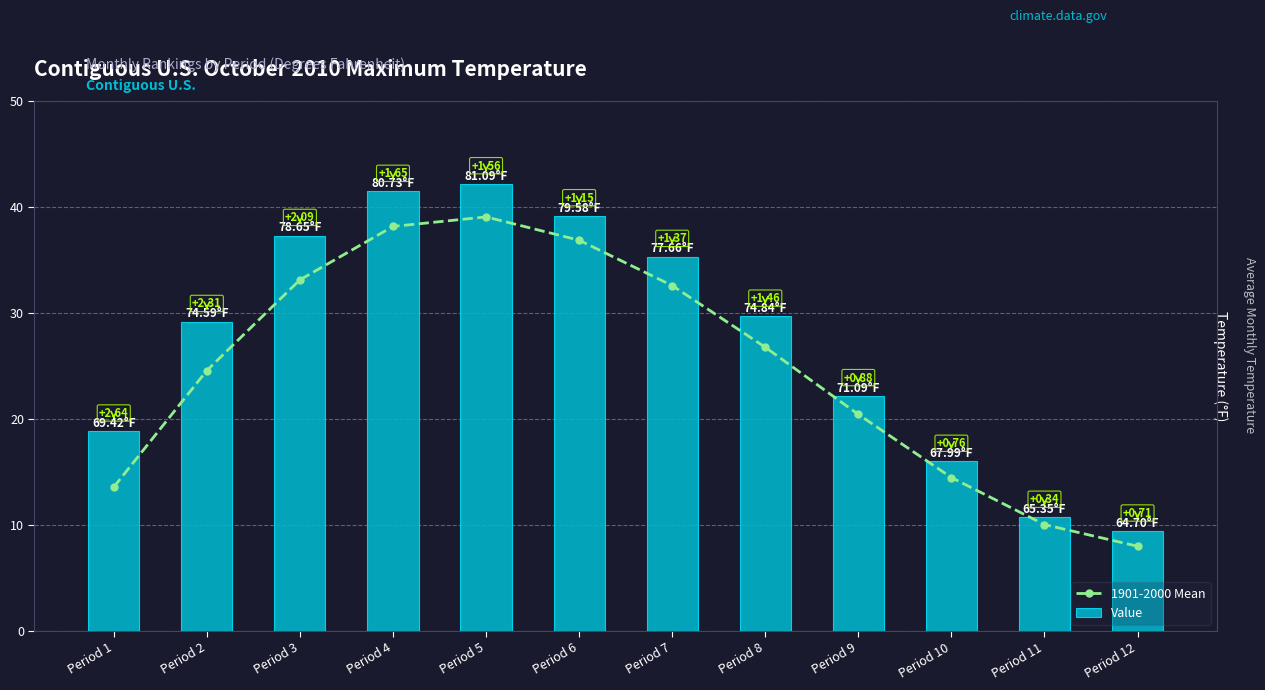

What is the approximate value of 1901-2000 Mean at Period 12?

64.0